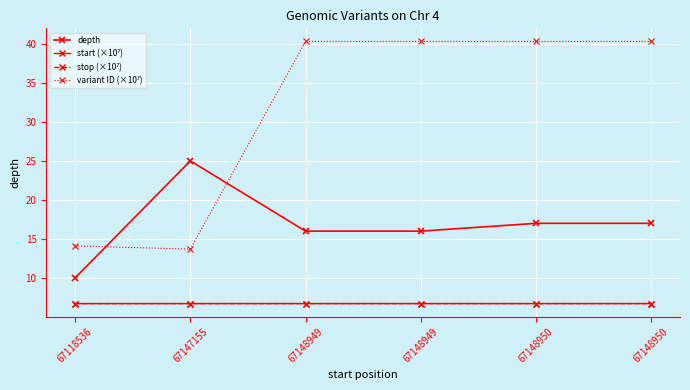

Is this an area chart (filled region under the line)?

No